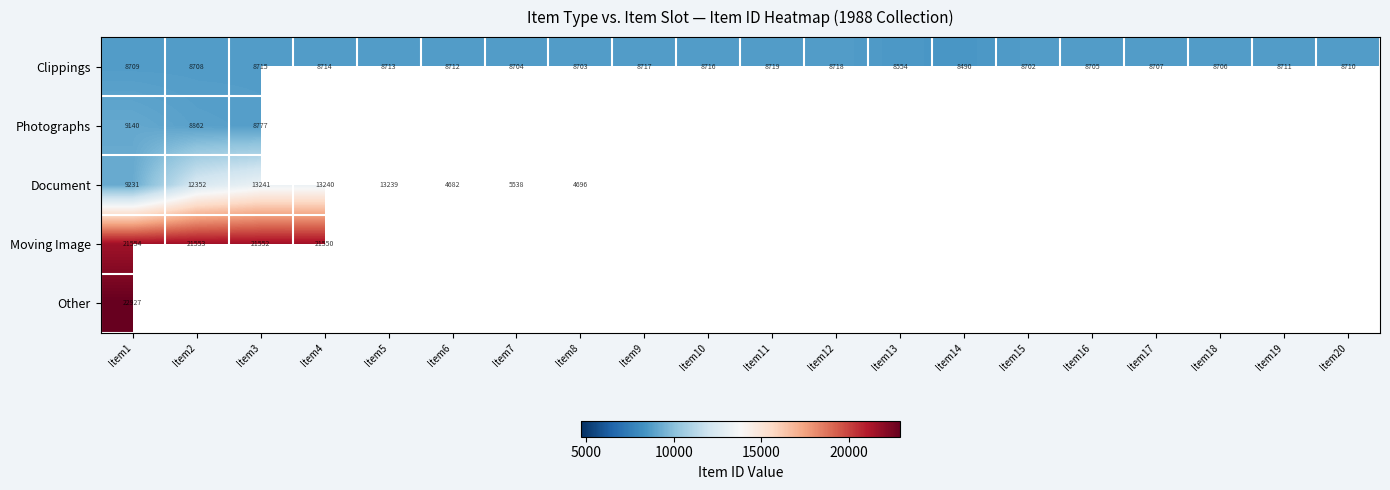

Rank the series at Item1 from highest to lowest value.

Other, Moving Image, Document, Photographs, Clippings